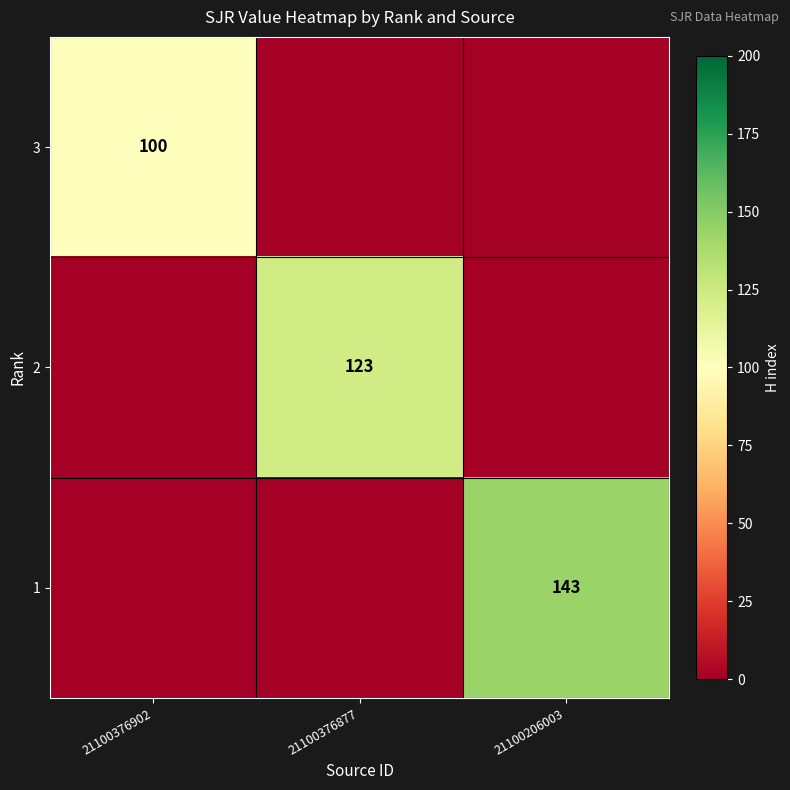

At which category does the chart reach its minimum across all series?

21100376877